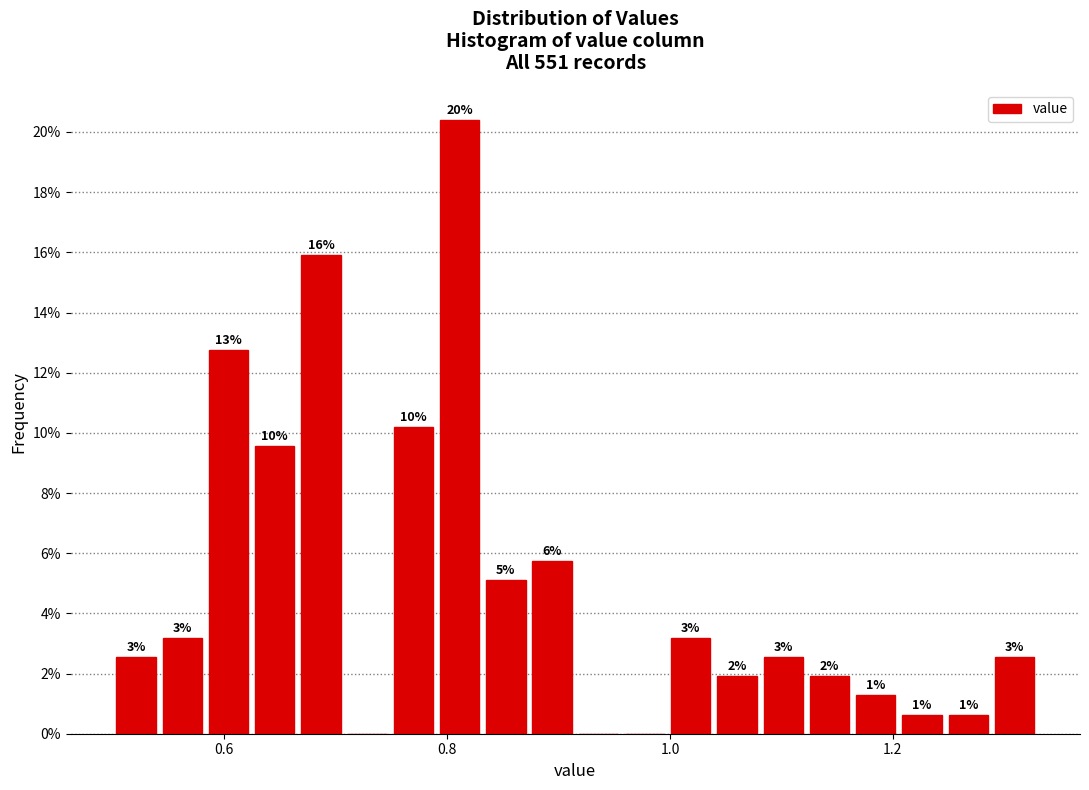

Read against the x-axis, roughly where is the centre of the tallest bar?

0.82